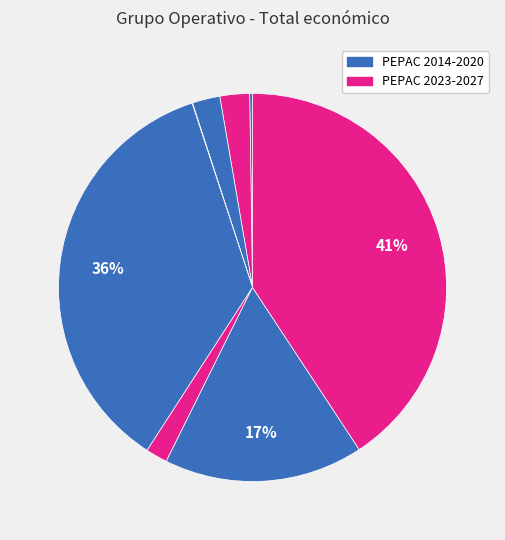

How many segments does this pie chart have?

8